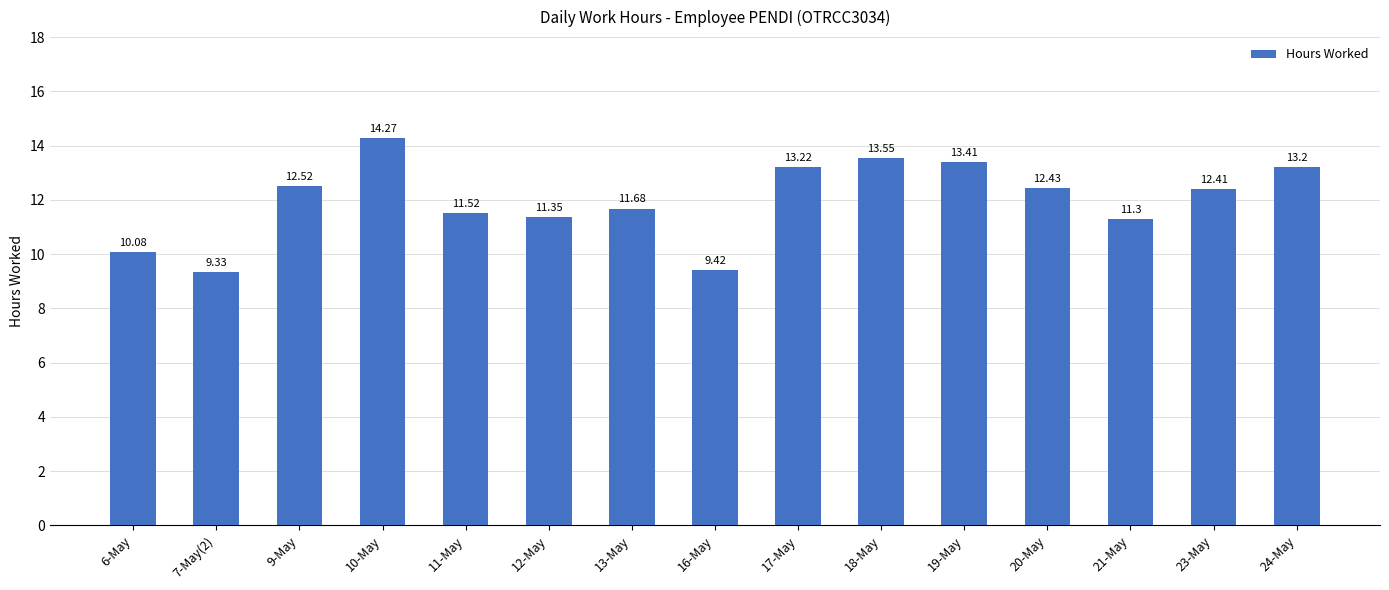

Which has a higher value, 18-May or 12-May?

18-May